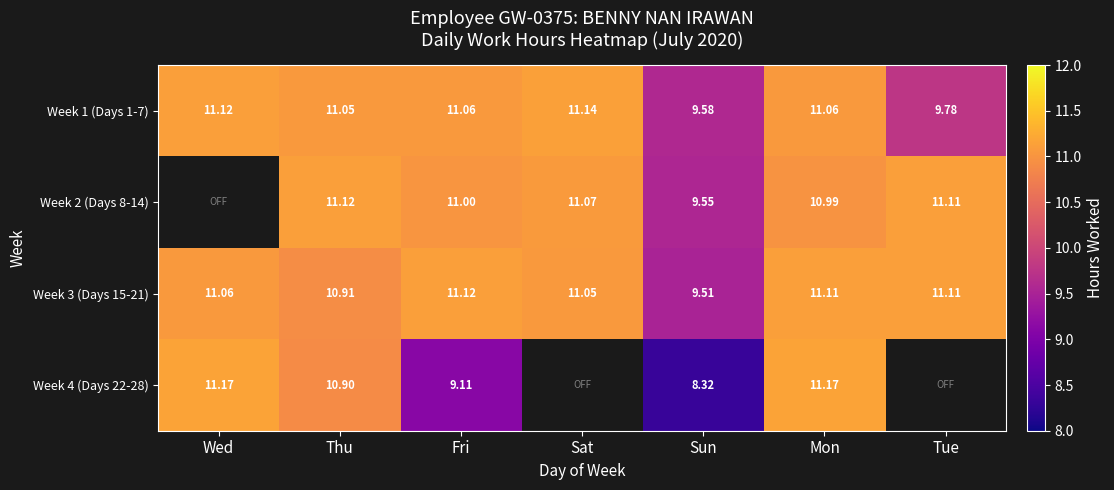

Which label corresponds to the smallest value in the chart?

Wed